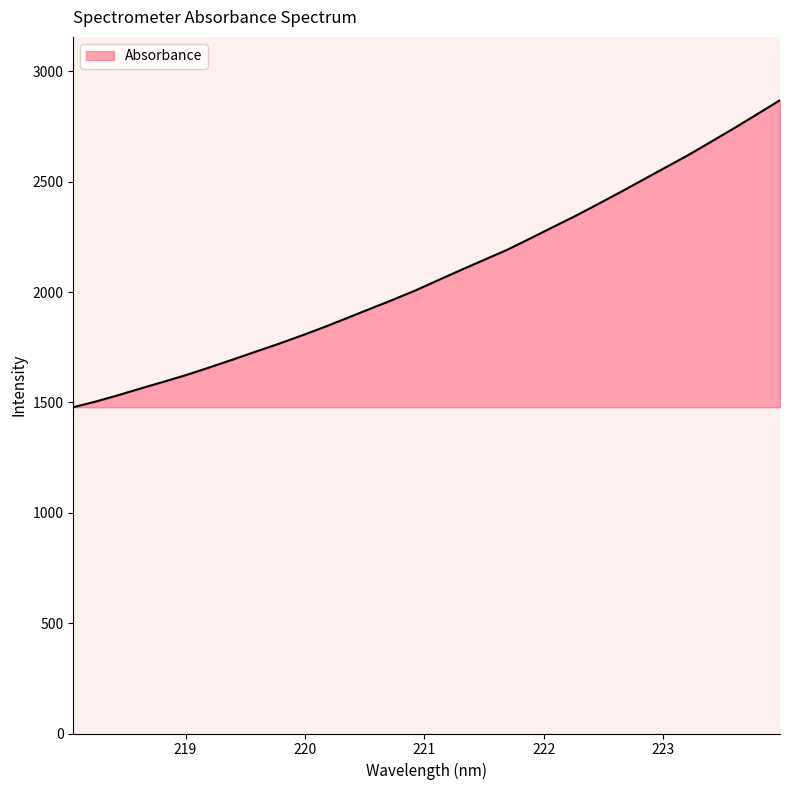

What is the greatest value displayed?

2869.5